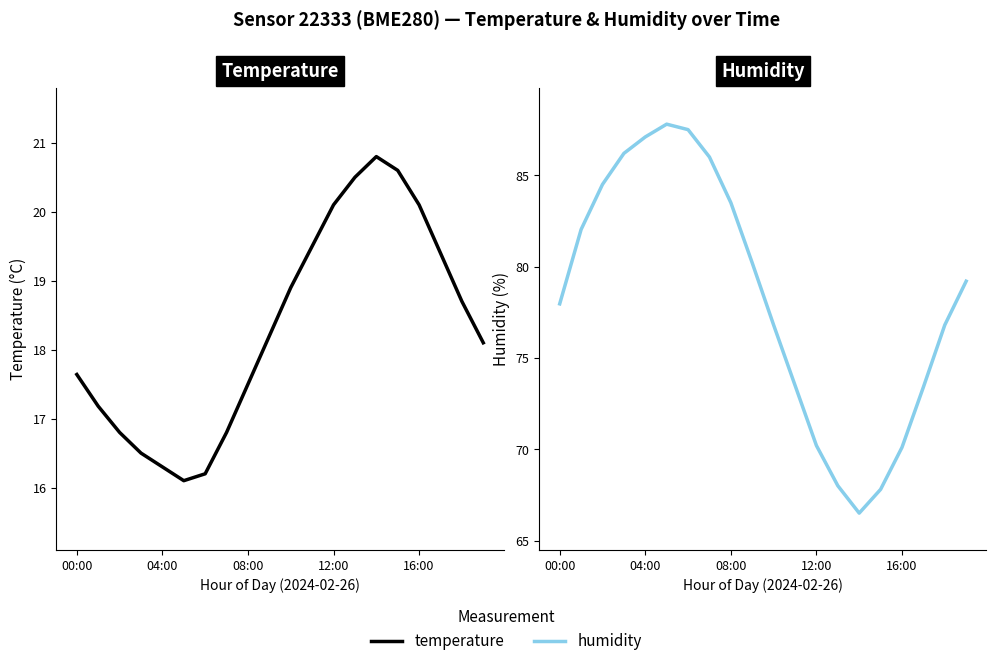

Between 08:00 and 17, which series saw the biggest shift?

humidity